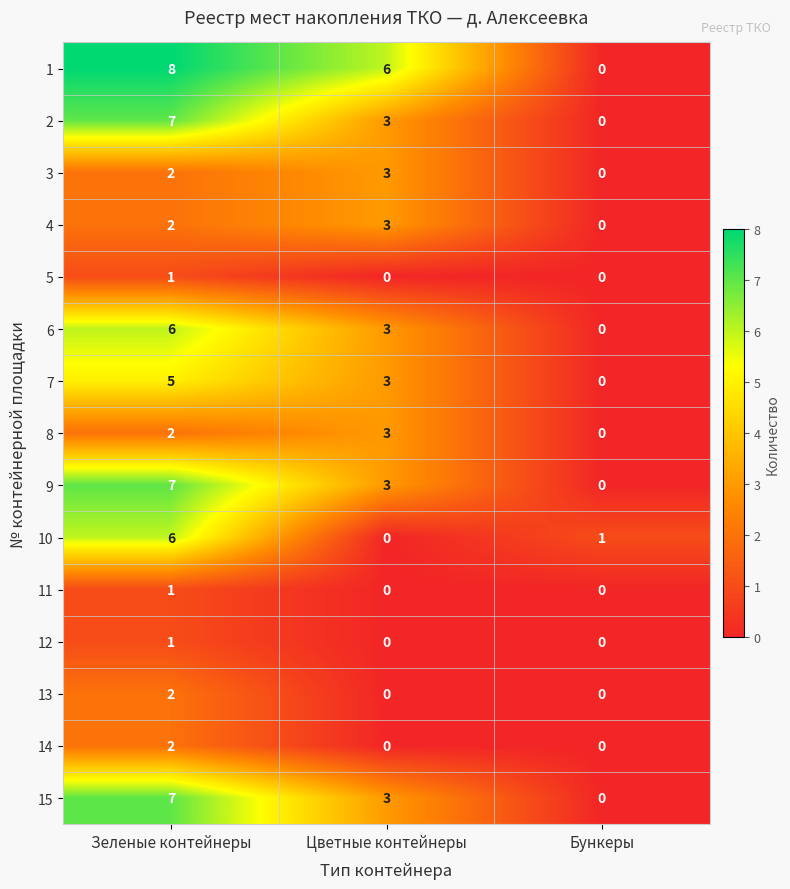

At which category is the sum across all series the highest?

Зеленые контейнеры